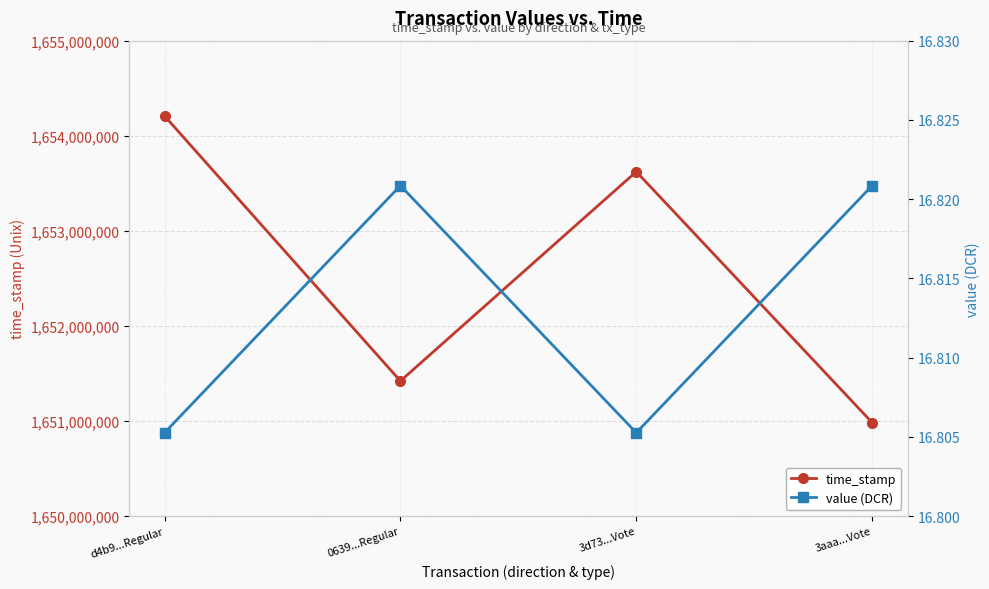

How many series are shown in this chart?

2